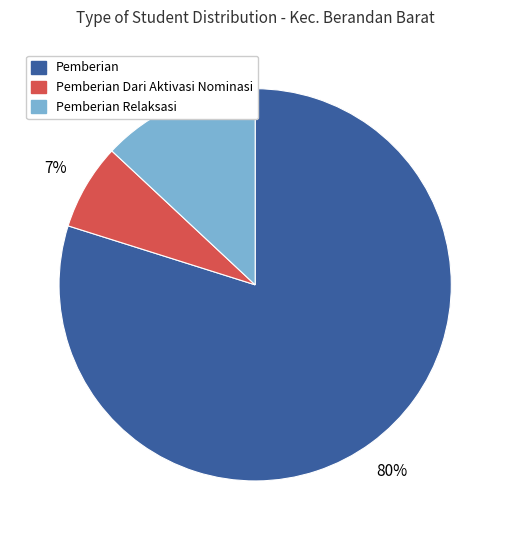

How many segments does this pie chart have?

3